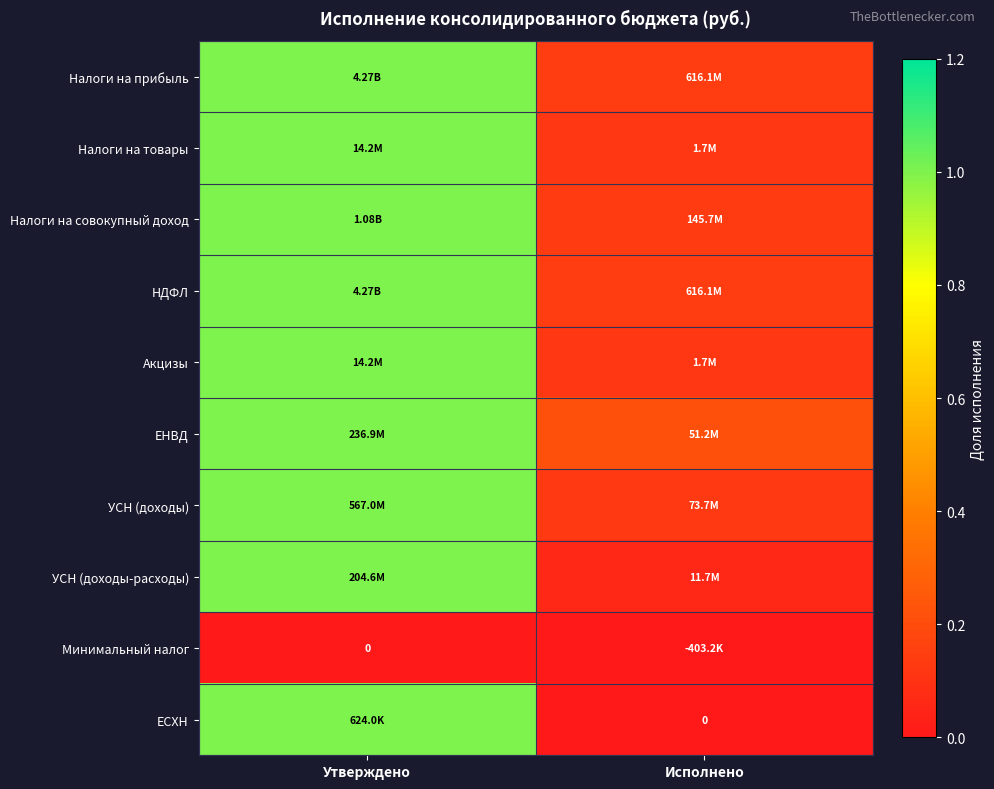

How many distinct data groups are displayed?

10